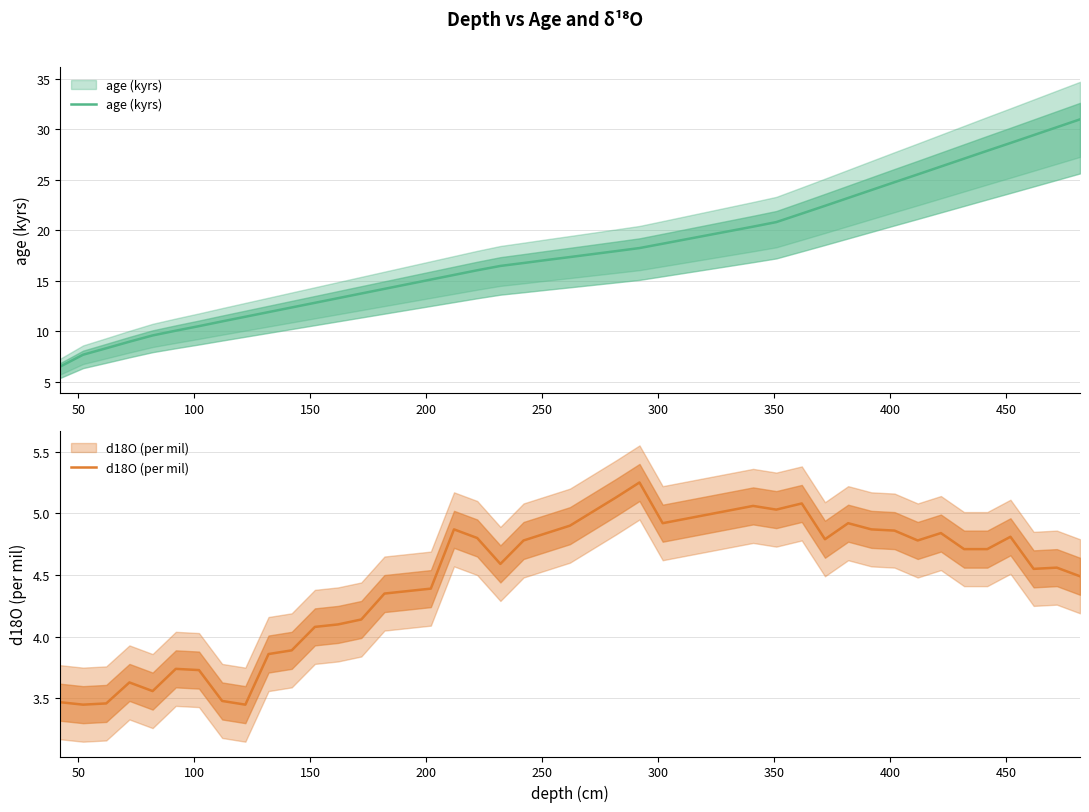

True or false: d18O (per mil) has more than 2 points higher than both neighbors.

True